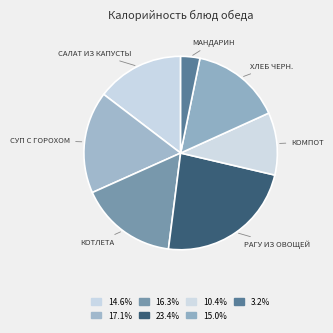

Which slice is the smallest?

мандарин